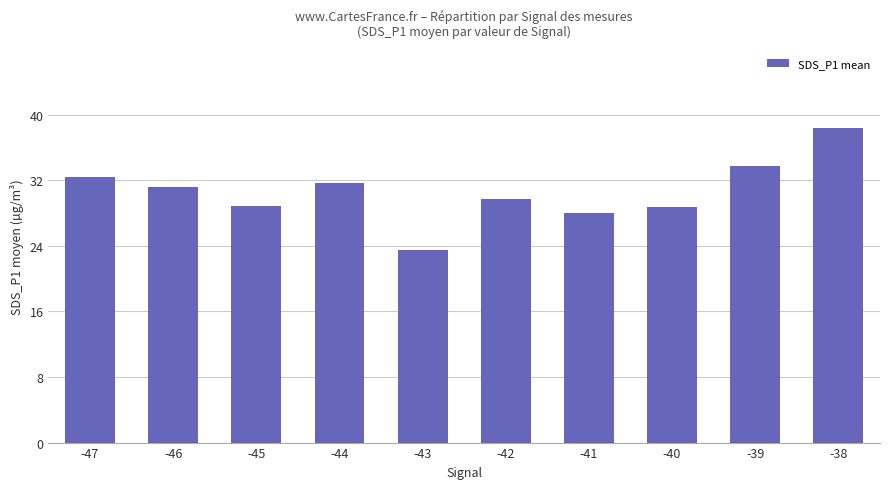

At which label does the data first exceed 31?

-47